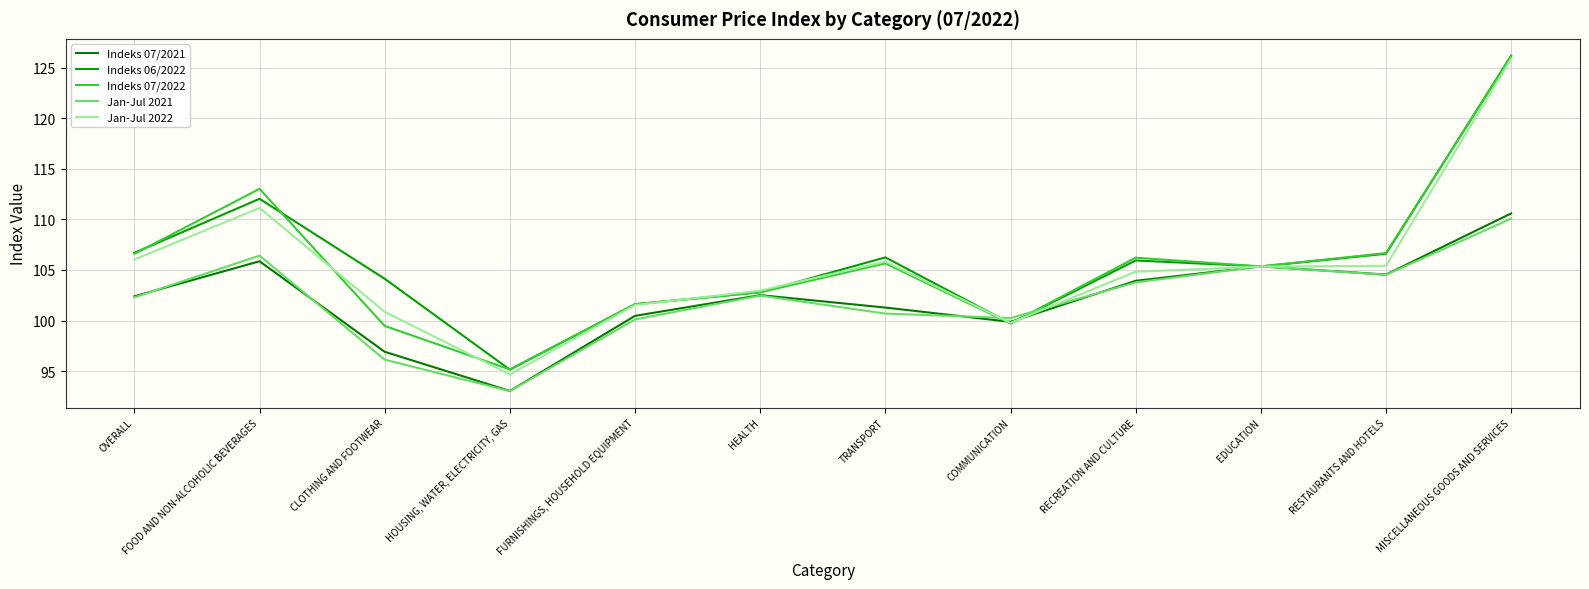

What is the maximum value shown in the chart?

126.2